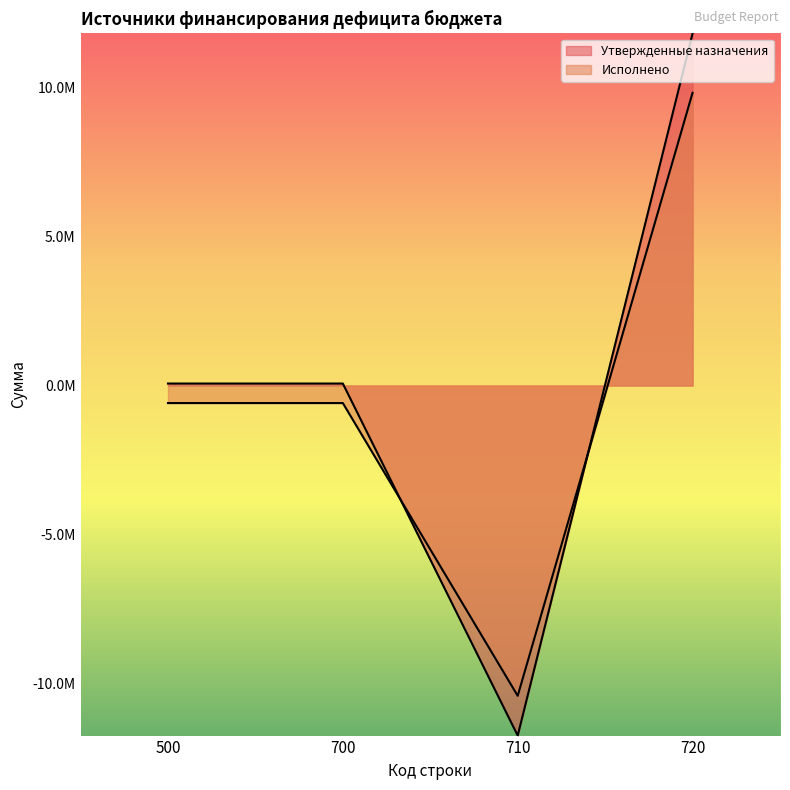

Where does the Утвержденные назначения series first go above 67004?

720